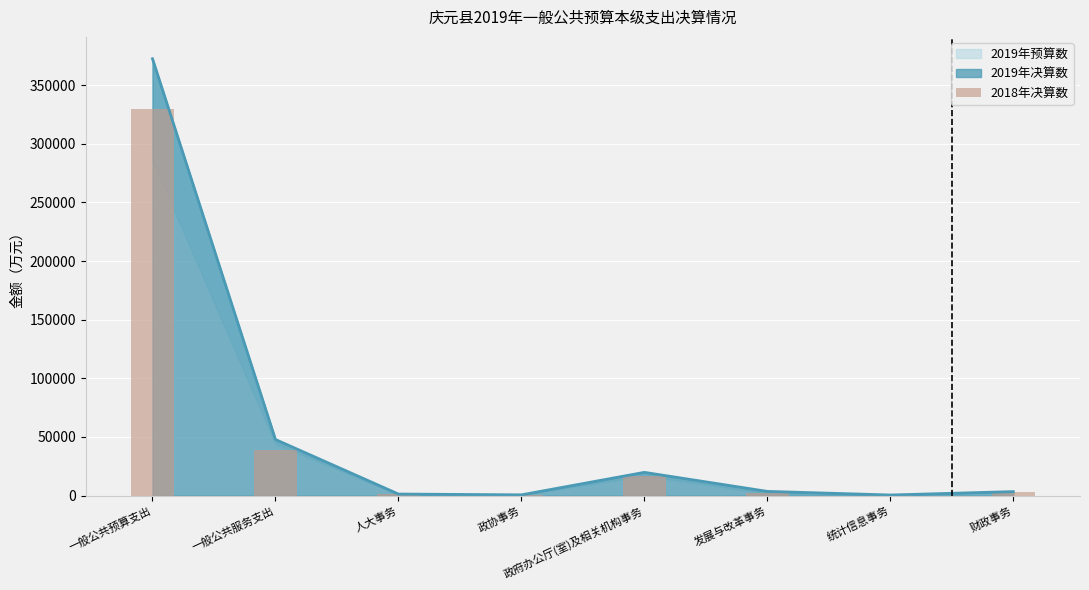

Which label corresponds to the smallest value in the chart?

统计信息事务